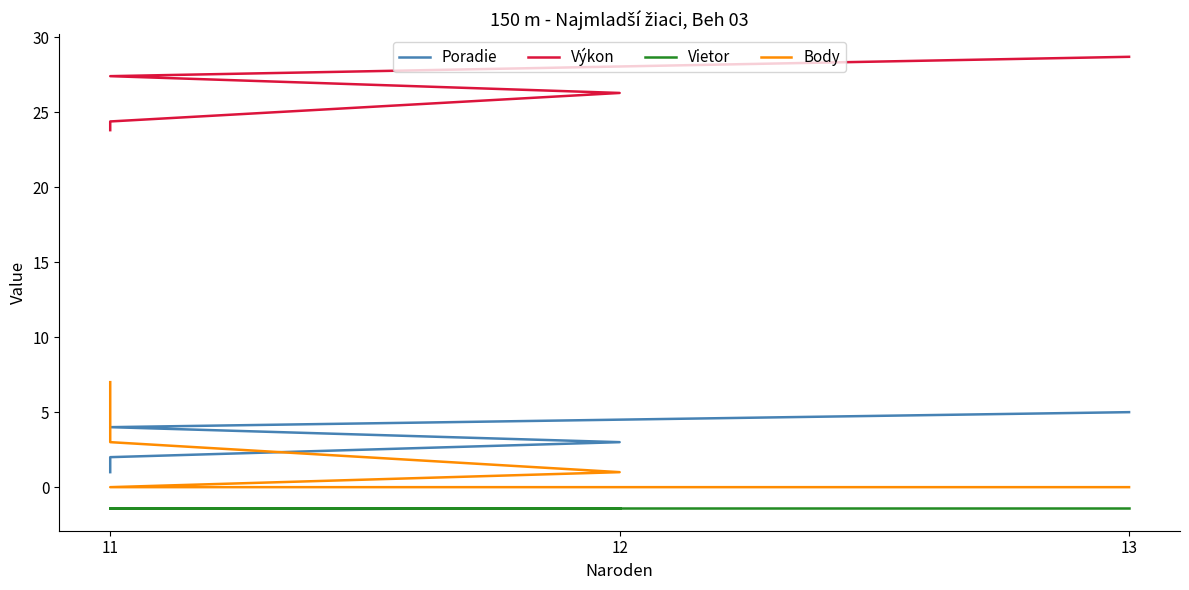

Is it true that Výkon equals 27.4 at 11?

True